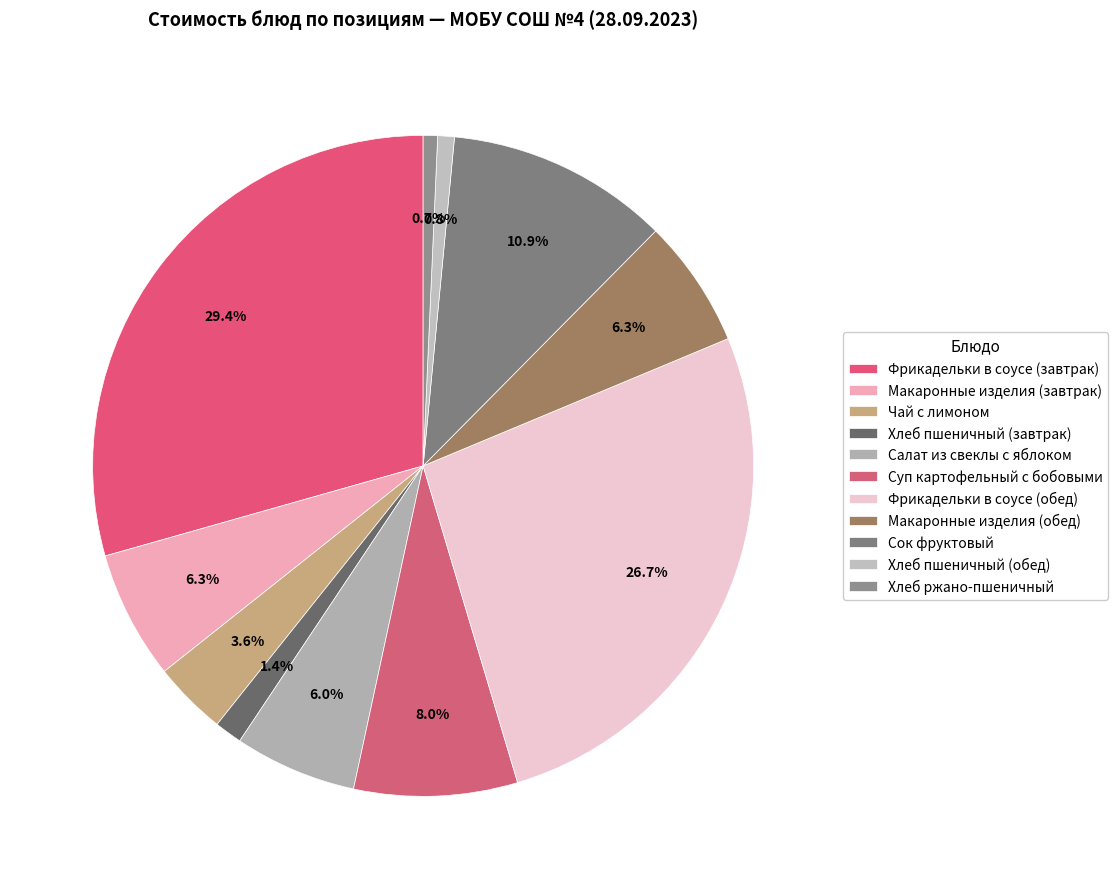

To the nearest percent, what percentage of the pie is Фрикадельки в соусе (обед)?

27%